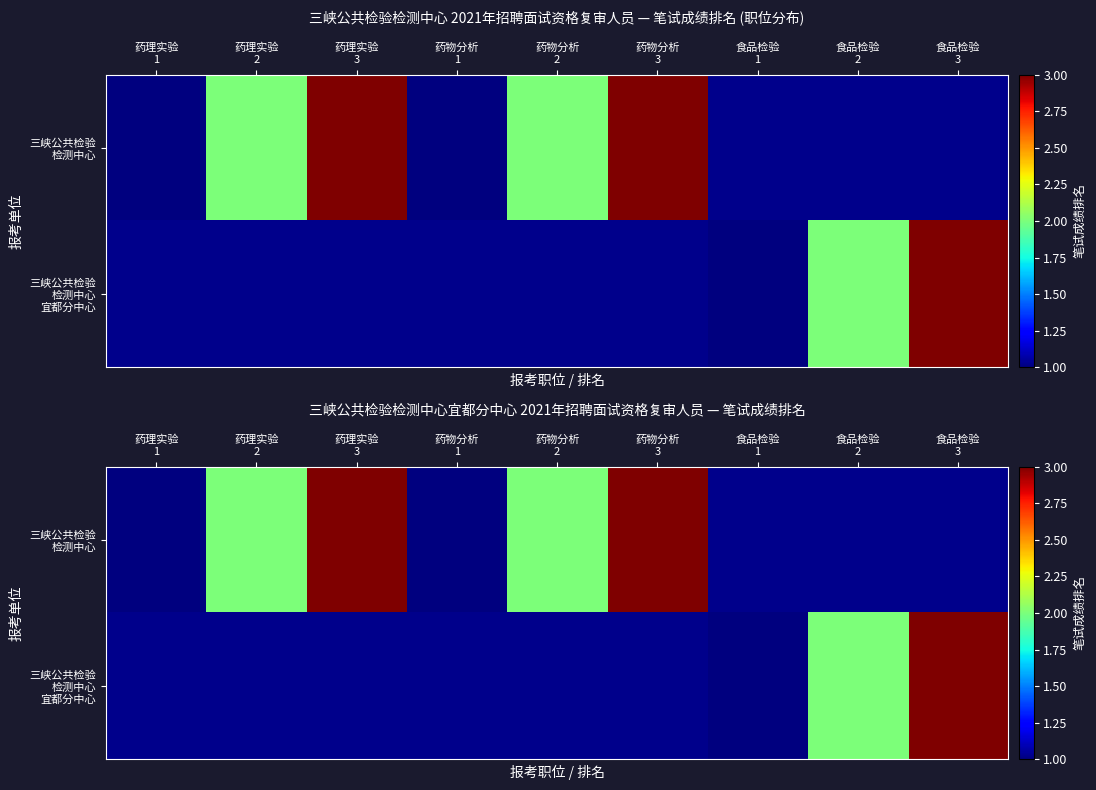

What is the maximum value shown in the chart?

3.0